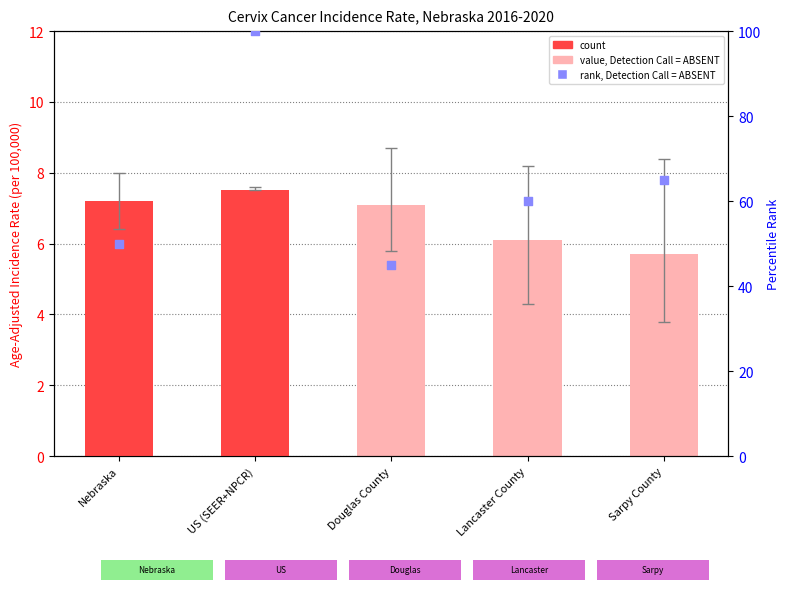

Which series has the largest total across all categories?

rank, Detection Call = ABSENT